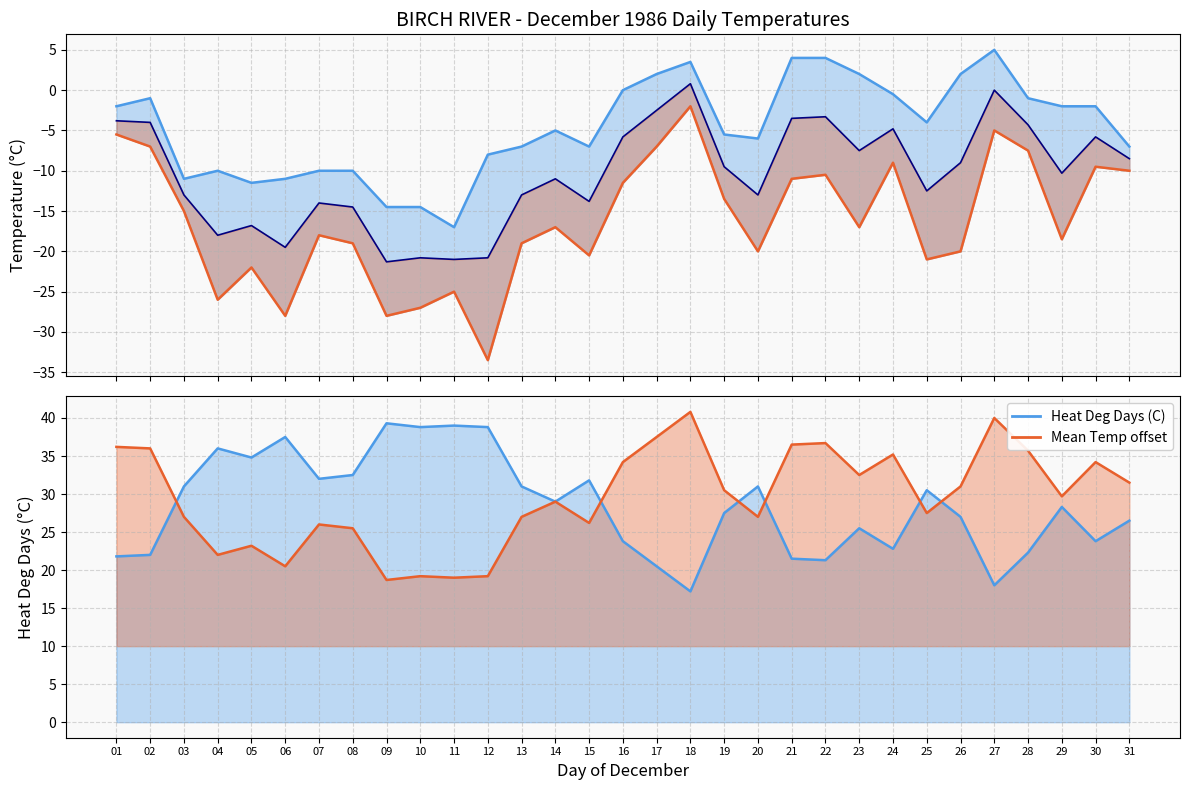

At which category does the chart reach its minimum across all series?

12